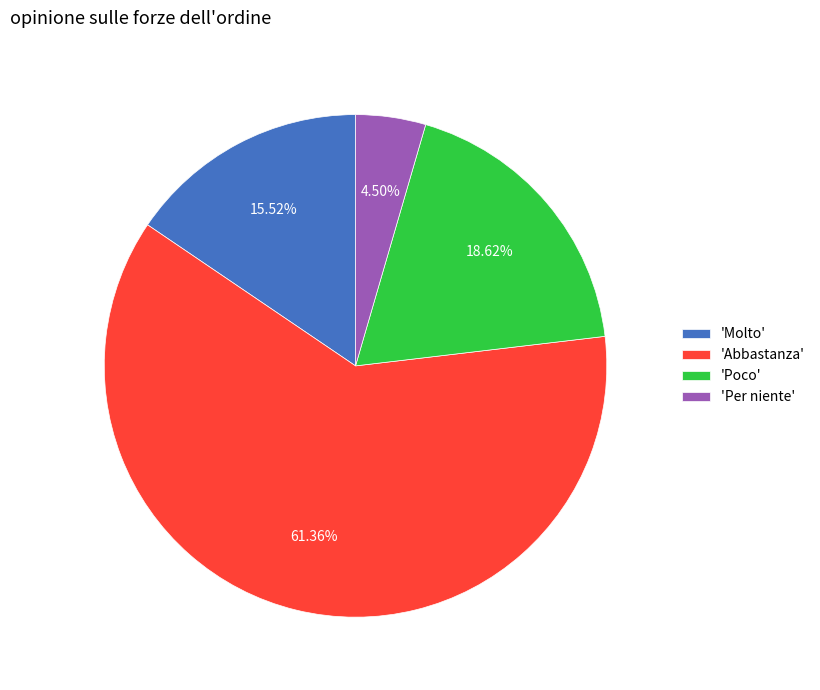

Is the sum of 'Abbastanza' and 'Poco' greater than half?

Yes